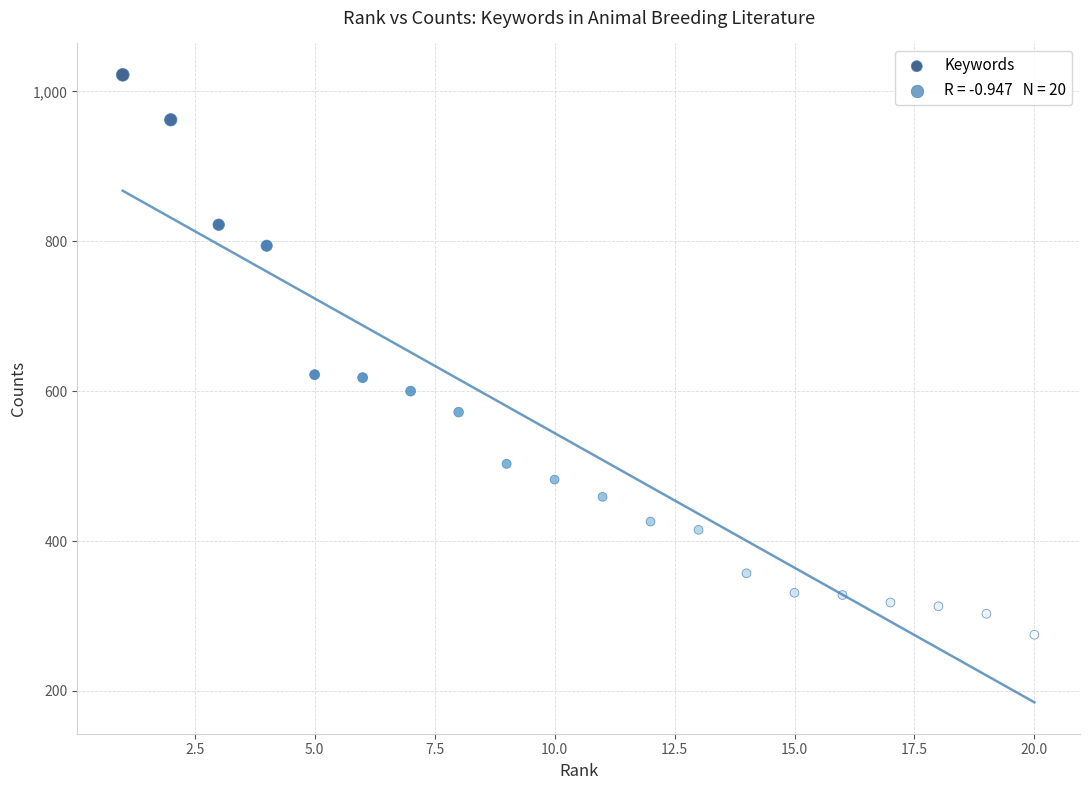

What is the range of Y values (max minus min)?

747